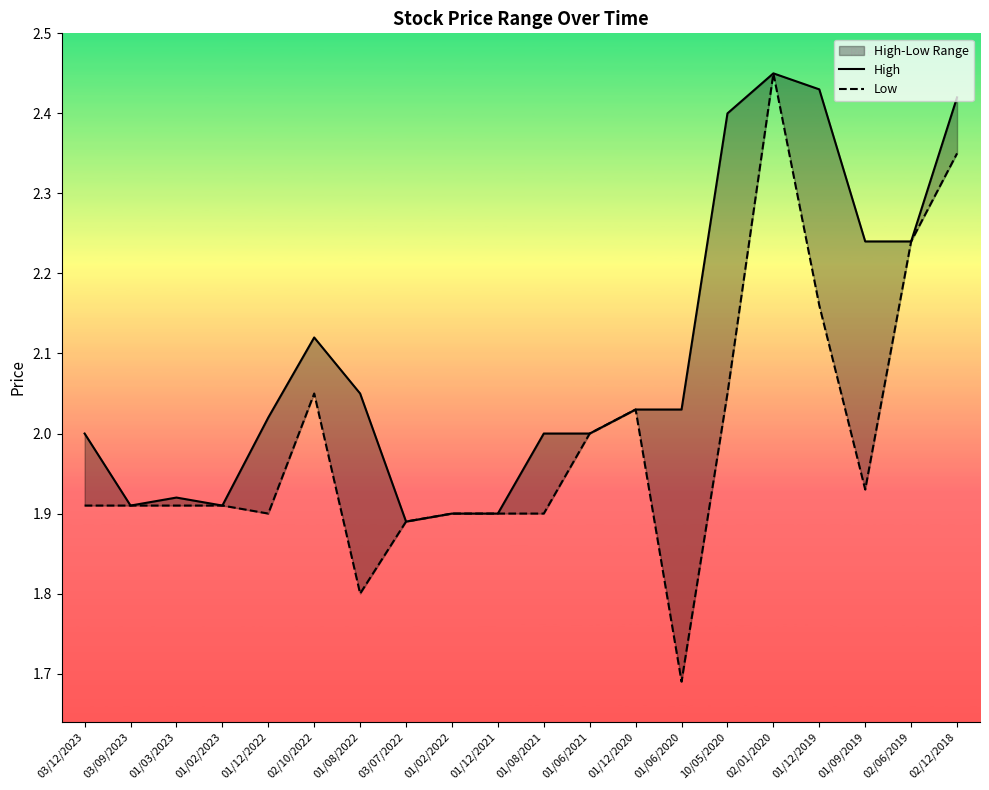

In High, how many points are higher than both neighbors (excluding endpoints)?

3